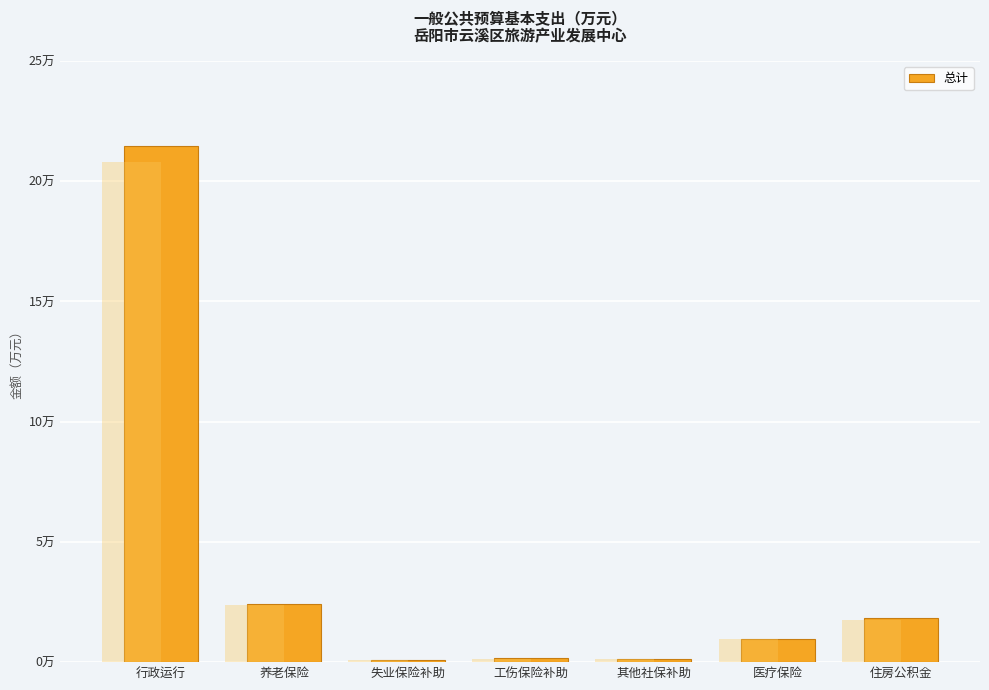

Read the value at 工伤保险补助.

0.2